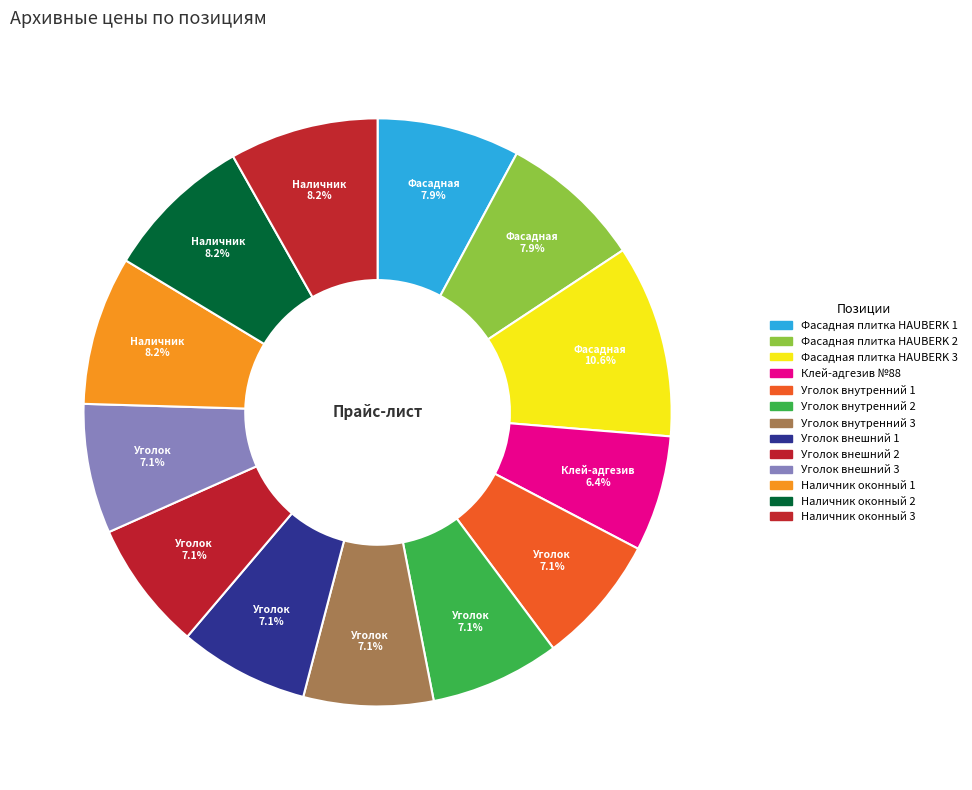

To the nearest percent, what is the combined percentage of Наличник оконный 3 and Уголок внешний 1?

15%